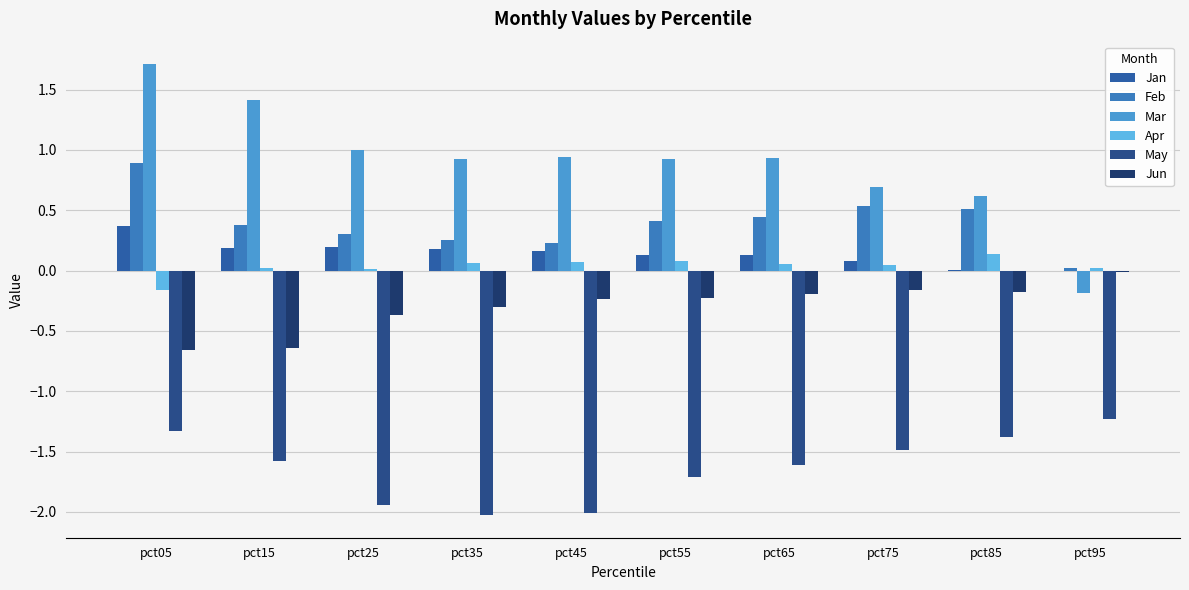

Reading left to right, extract all data points from this chart.

Jan: 0.4	0.2	0.2	0.2	0.2	0.1	0.1	0.1	0.0	0.0
Feb: 0.9	0.4	0.3	0.3	0.2	0.4	0.4	0.5	0.5	0.0
Mar: 1.7	1.4	1.0	0.9	0.9	0.9	0.9	0.7	0.6	-0.2
Apr: -0.2	0.0	0.0	0.1	0.1	0.1	0.1	0.0	0.1	0.0
May: -1.3	-1.6	-1.9	-2.0	-2.0	-1.7	-1.6	-1.5	-1.4	-1.2
Jun: -0.7	-0.6	-0.4	-0.3	-0.2	-0.2	-0.2	-0.2	-0.2	-0.0